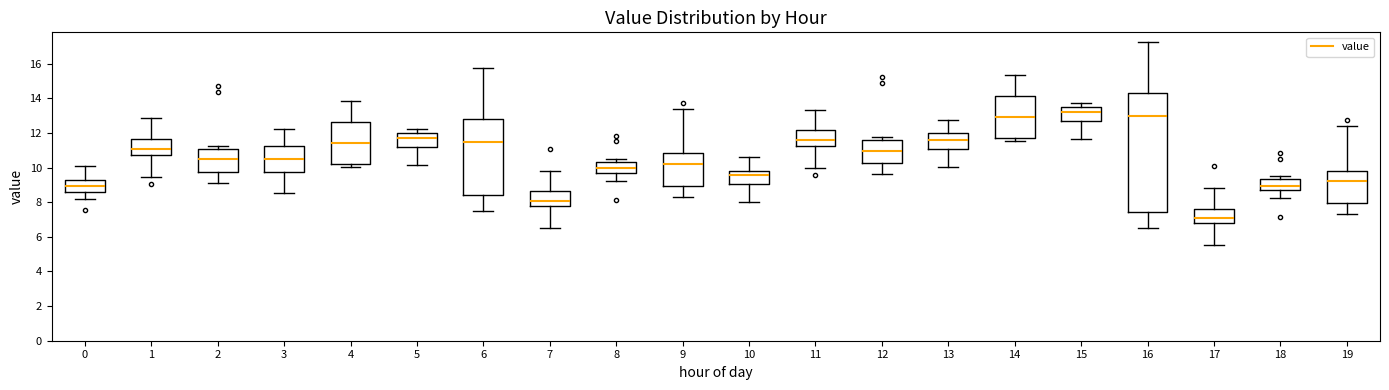

Reading left to right, transcribe this box plot: for each box, give where its median line is, the range the box spans, and where its two whiskers end, as read against the y-axis. The values are not printed on the chart, so give them approximately, as read against the axis.

0: median 9.0, box 8.6 to 9.4, whiskers 8.2 to 10.2
1: median 11.0, box 10.8 to 11.6, whiskers 9.4 to 12.8
2: median 10.4, box 9.8 to 11.0, whiskers 9.2 to 11.2
3: median 10.4, box 9.8 to 11.2, whiskers 8.6 to 12.2
4: median 11.4, box 10.2 to 12.6, whiskers 10.0 to 13.8
5: median 11.8, box 11.2 to 12.0, whiskers 10.2 to 12.2
6: median 11.4, box 8.4 to 12.8, whiskers 7.6 to 15.8
7: median 8.0, box 7.8 to 8.6, whiskers 6.6 to 9.8
8: median 10.0, box 9.6 to 10.4, whiskers 9.2 to 10.6
9: median 10.2, box 9.0 to 10.8, whiskers 8.4 to 13.4
10: median 9.6, box 9.0 to 9.8, whiskers 8.0 to 10.6
11: median 11.6, box 11.2 to 12.2, whiskers 10.0 to 13.4
12: median 11.0, box 10.2 to 11.6, whiskers 9.6 to 11.8
13: median 11.6, box 11.0 to 12.0, whiskers 10.0 to 12.8
14: median 13.0, box 11.8 to 14.2, whiskers 11.6 to 15.4
15: median 13.2, box 12.6 to 13.6, whiskers 11.6 to 13.8
16: median 13.0, box 7.4 to 14.4, whiskers 6.6 to 17.2
17: median 7.0, box 6.8 to 7.6, whiskers 5.6 to 8.8
18: median 9.0, box 8.6 to 9.4, whiskers 8.2 to 9.6
19: median 9.2, box 8.0 to 9.8, whiskers 7.4 to 12.4